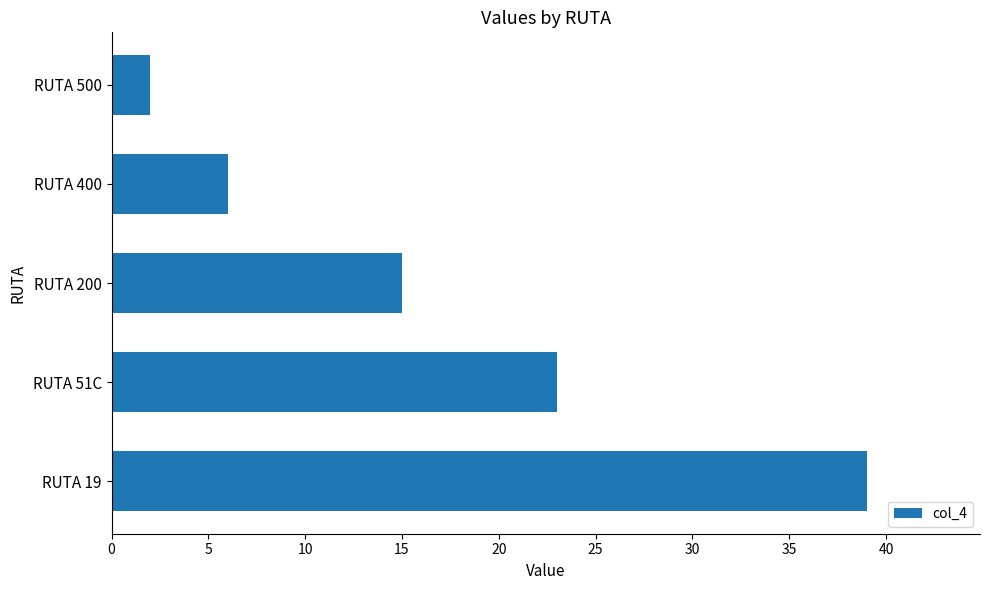

Count the number of data series in this chart.

1